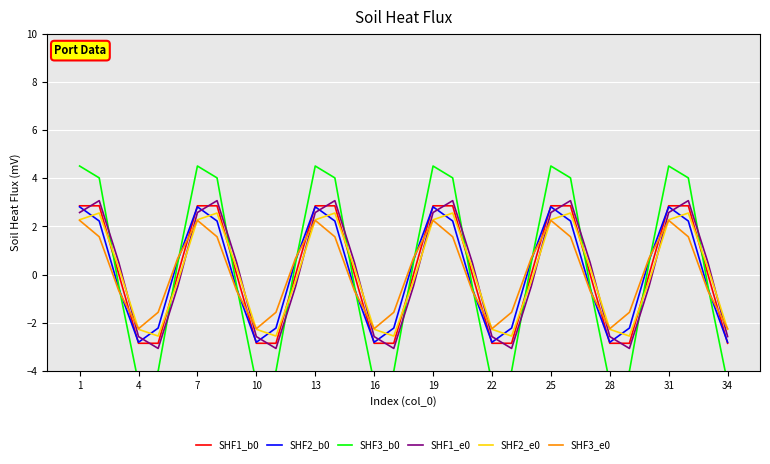

How many lines are shown in the chart?

6